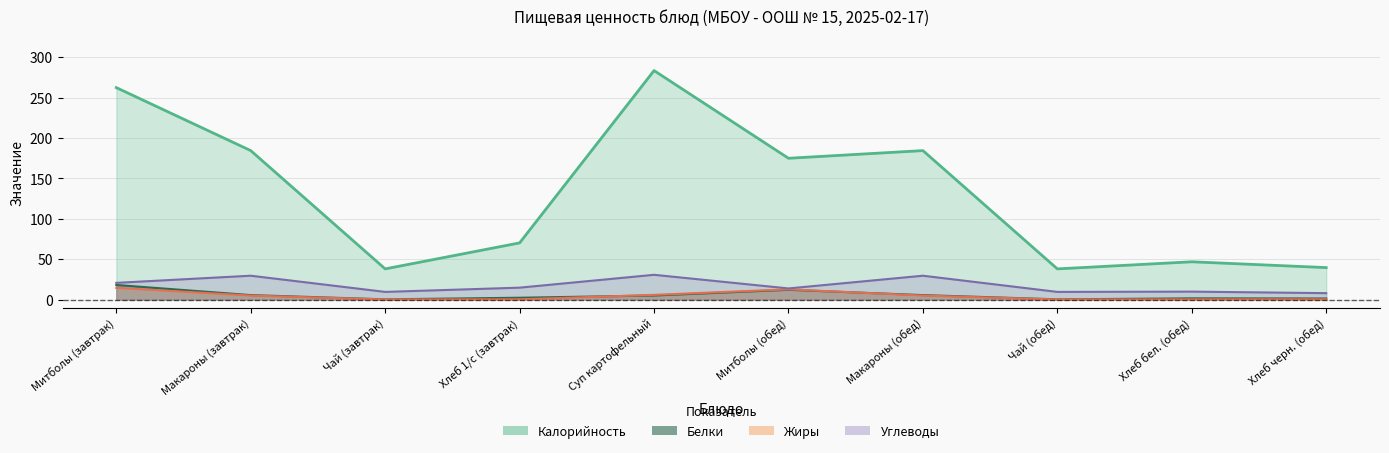

Between Хлеб 1/с (завтрак) and Хлеб бел. (обед), which is larger?

Хлеб 1/с (завтрак)